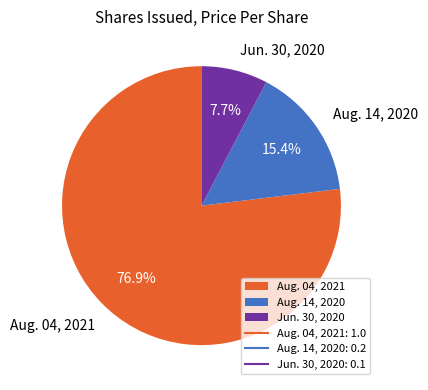

Between Jun. 30, 2020 and Aug. 14, 2020, which is larger?

Aug. 14, 2020